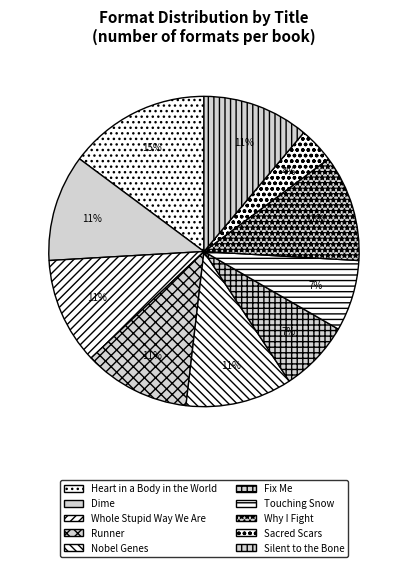

Between Touching Snow and Dime, which is larger?

Dime